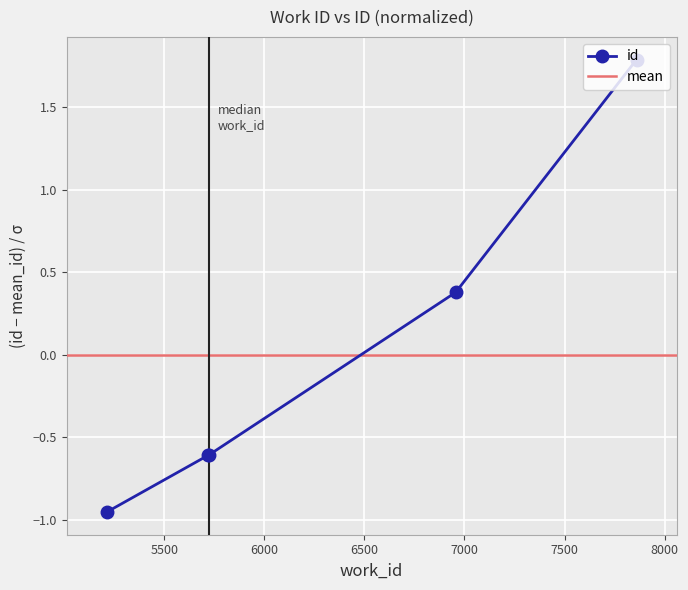

Count the values in the range 0 to 1.

1